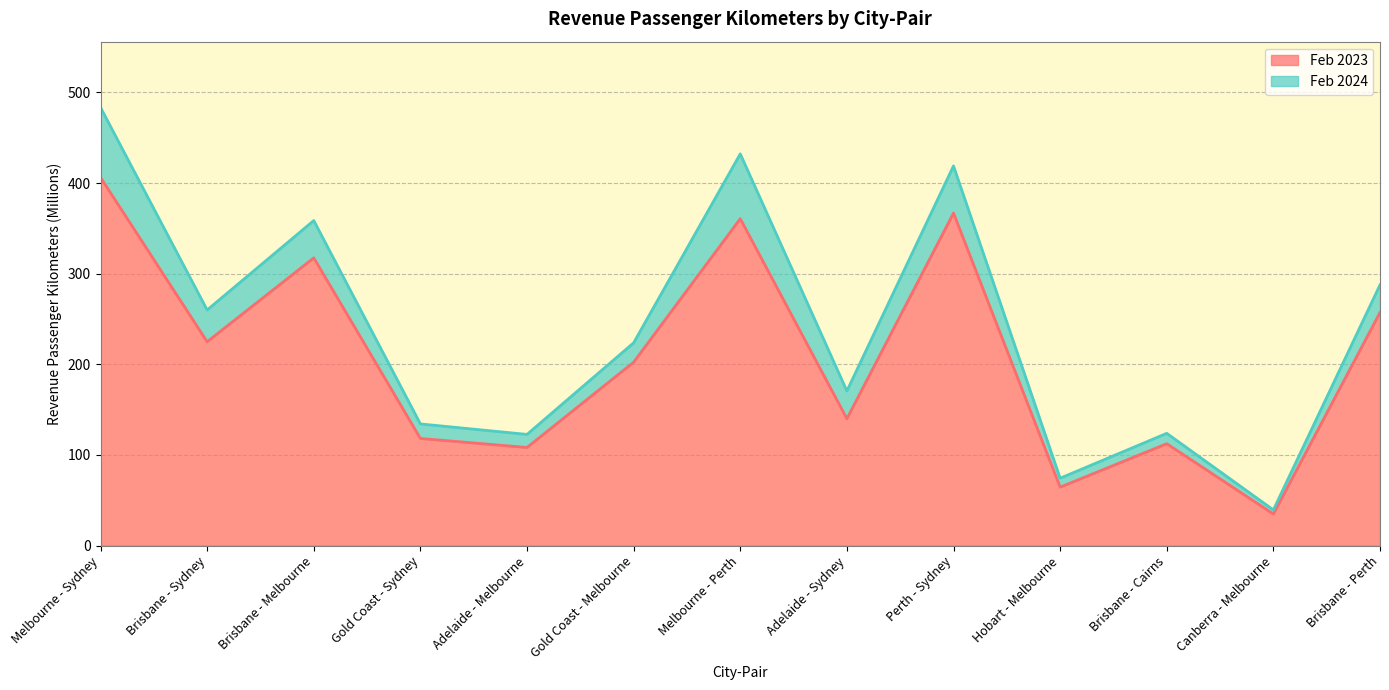

Rank the categories by 2023-02 value from lowest to highest.

Canberra - Melbourne, Hobart - Melbourne, Adelaide - Melbourne, Brisbane - Cairns, Gold Coast - Sydney, Adelaide - Sydney, Gold Coast - Melbourne, Brisbane - Sydney, Brisbane - Perth, Brisbane - Melbourne, Melbourne - Perth, Perth - Sydney, Melbourne - Sydney